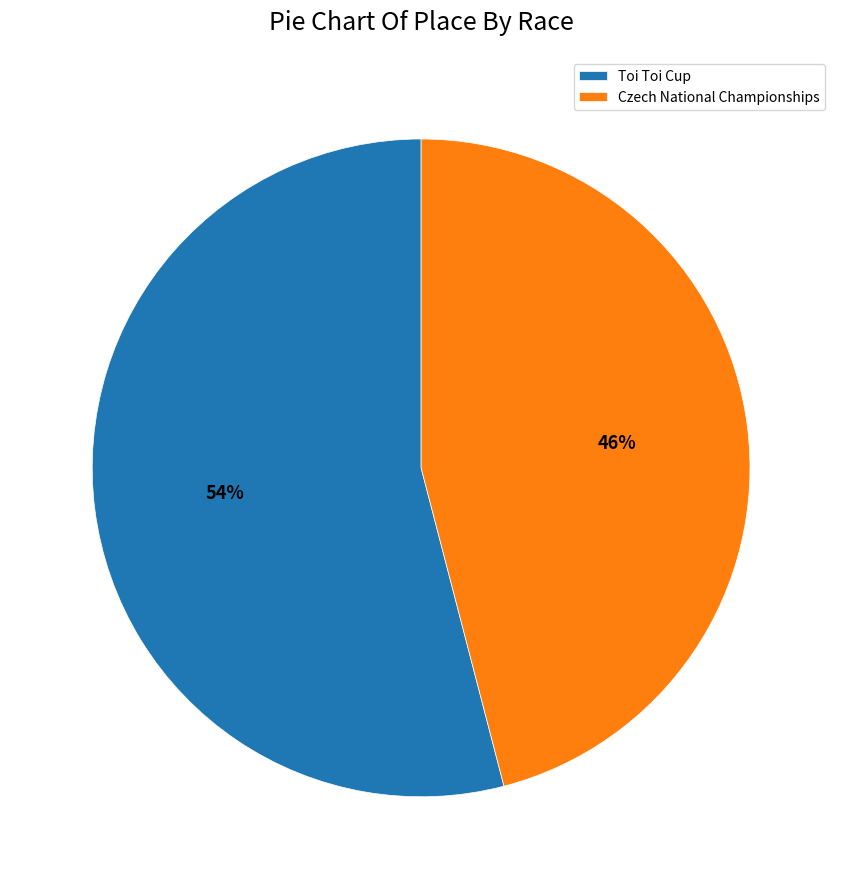

Is the sum of Czech National Championships and Toi Toi Cup greater than half?

Yes